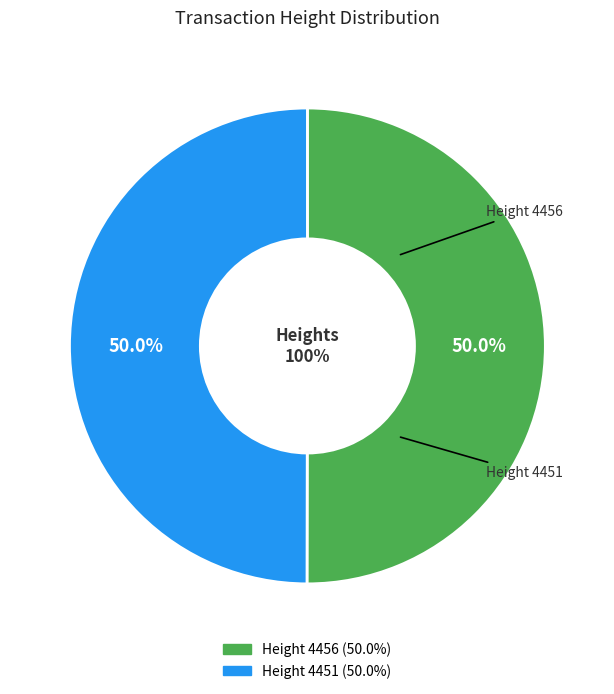

What is the ratio of the value at 4456 to the value at 4451?

1.0